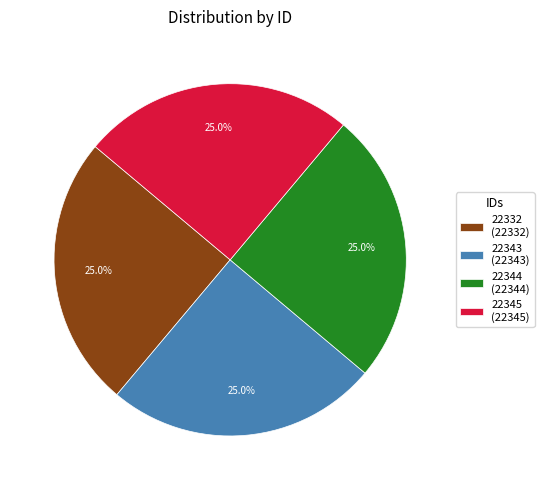

To the nearest percent, what portion does 22344 represent?

25%